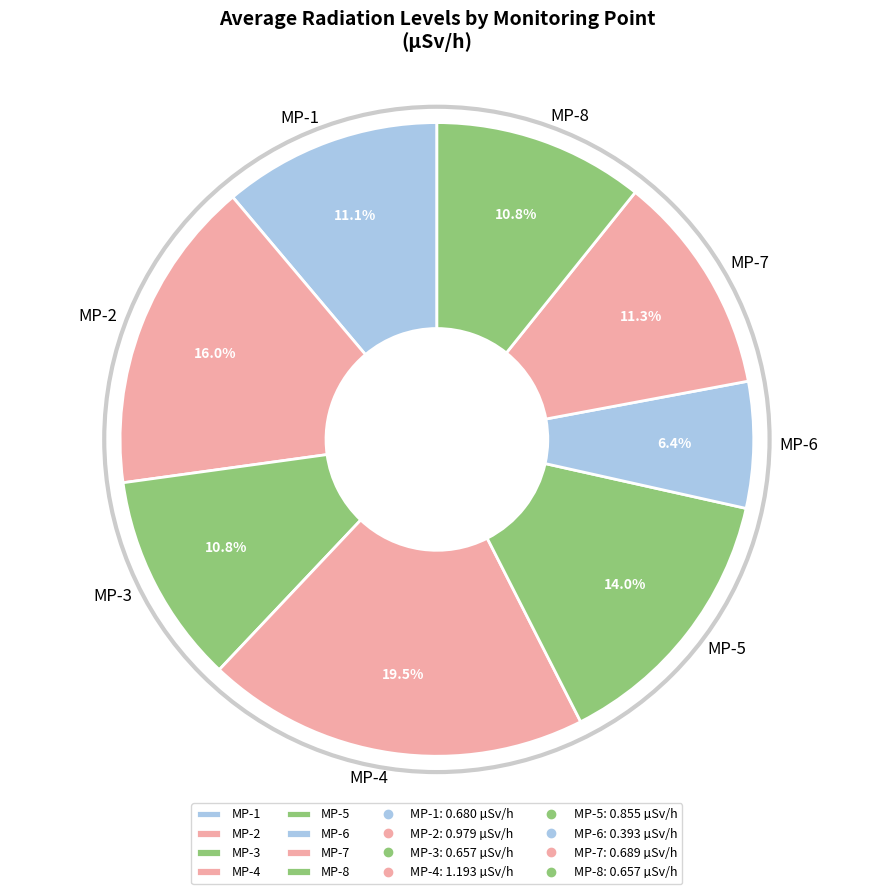

To the nearest percent, what is the difference between the MP-5 and MP-2 slice percentages?

2%